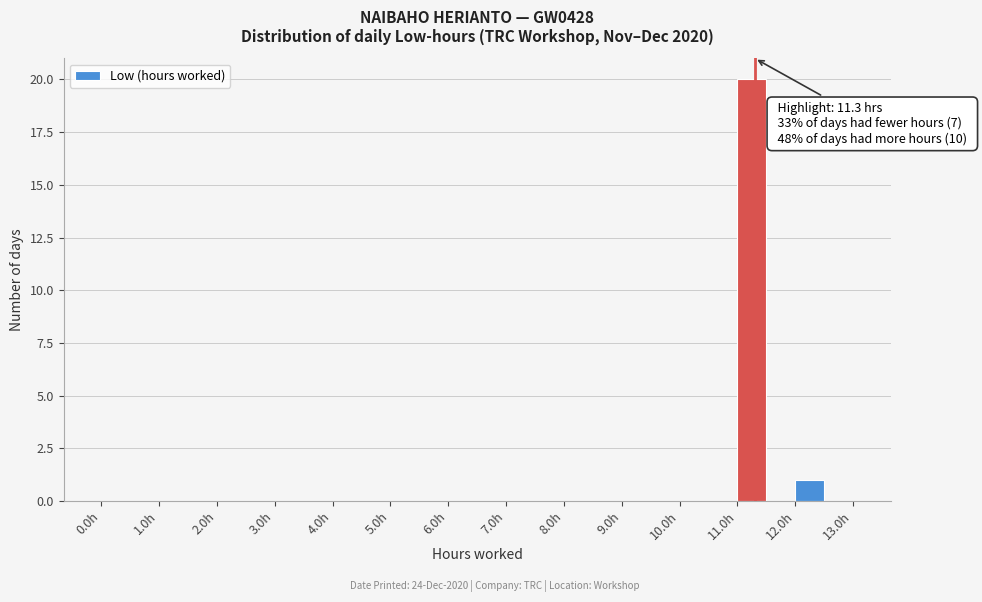

Over which range of the x-axis is the bar tallest?

11.0 to 11.5